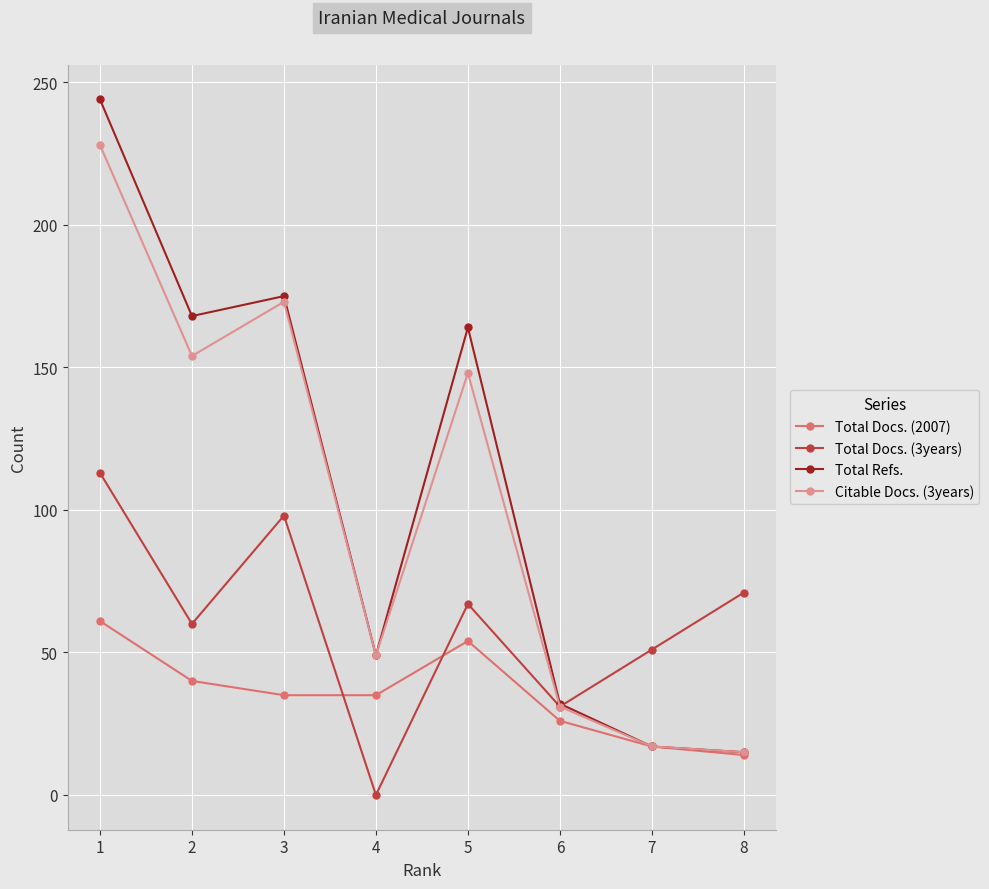

Reading left to right, what are all the values shown in this chart?

Total Docs. (2007): 1=61	2=40	3=35	4=35	5=54	6=26	7=17	8=14
Total Docs. (3years): 1=113	2=60	3=98	4=0	5=67	6=31	7=51	8=71
Total Refs.: 1=244	2=168	3=175	4=49	5=164	6=32	7=17	8=15
Citable Docs. (3years): 1=228	2=154	3=173	4=49	5=148	6=31	7=17	8=15